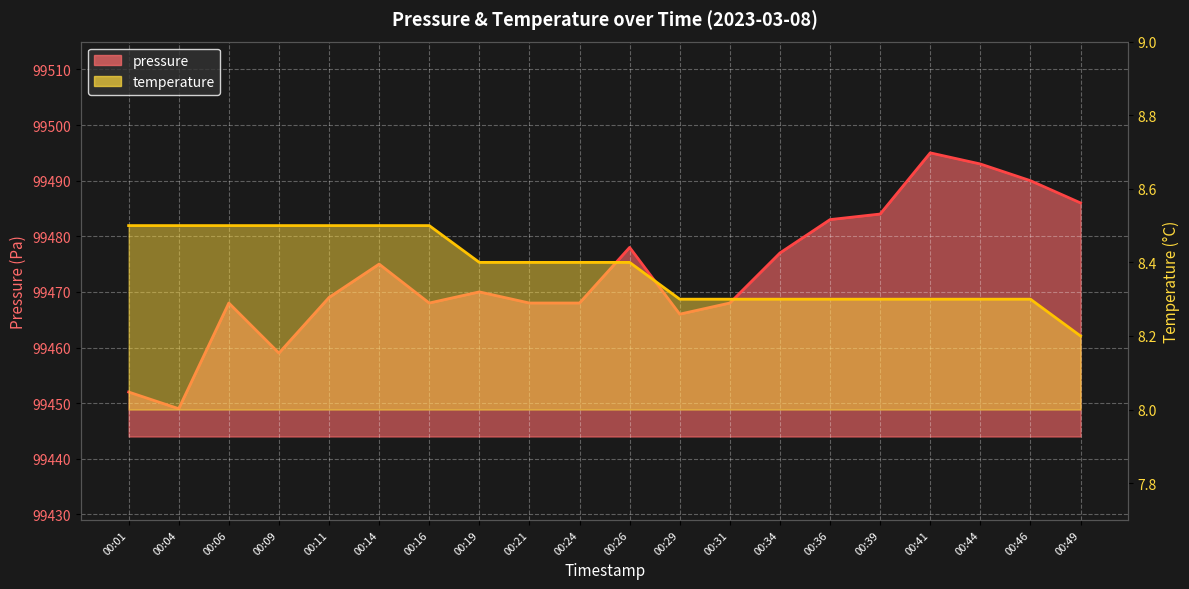

True or false: temperature has more than 1 interior local peaks.

False